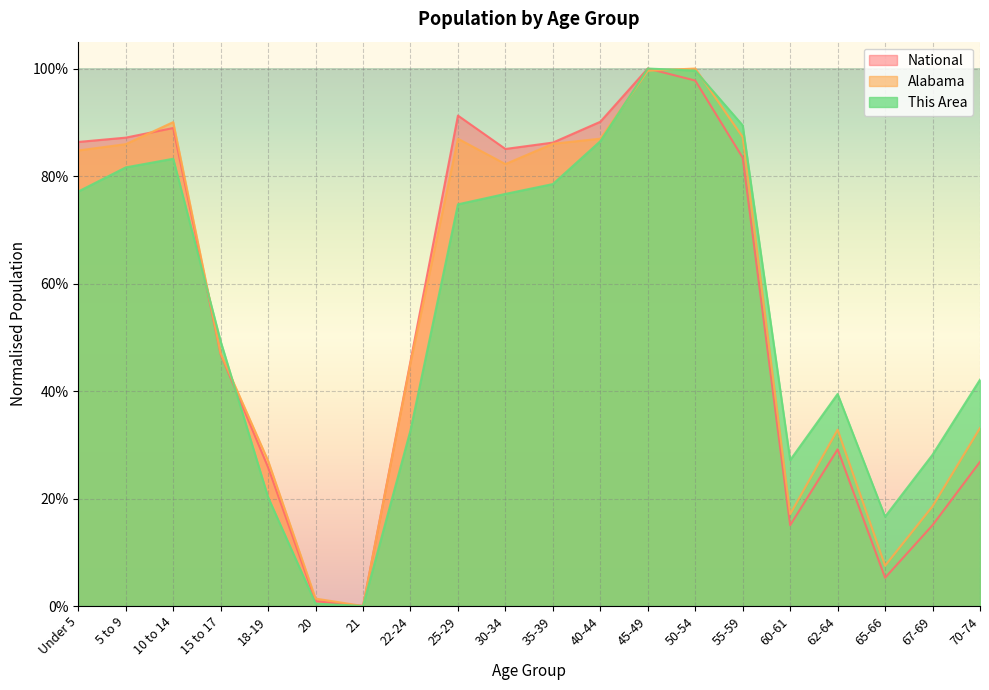

What value does the This Area series have at 60-61?

0.3